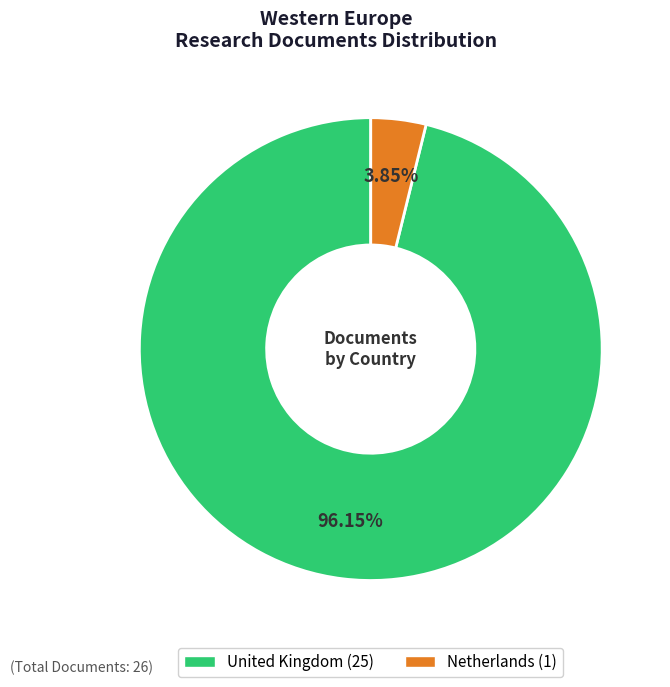

What is the smallest slice in the pie chart?

Netherlands